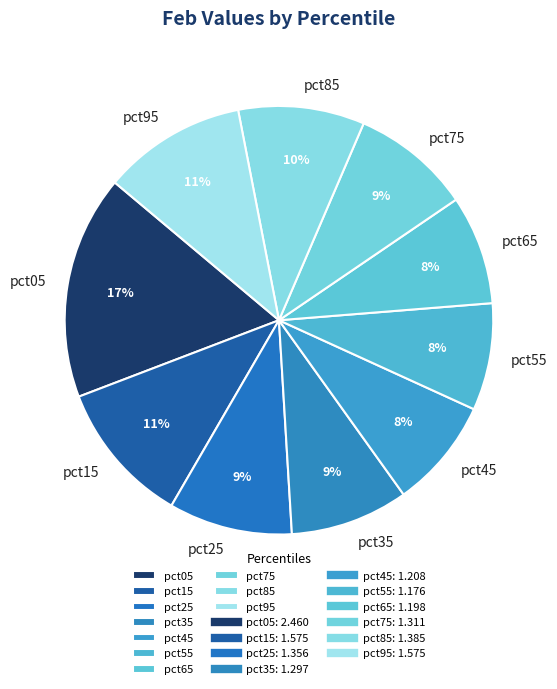

Does pct85 account for over 50% of the chart?

No